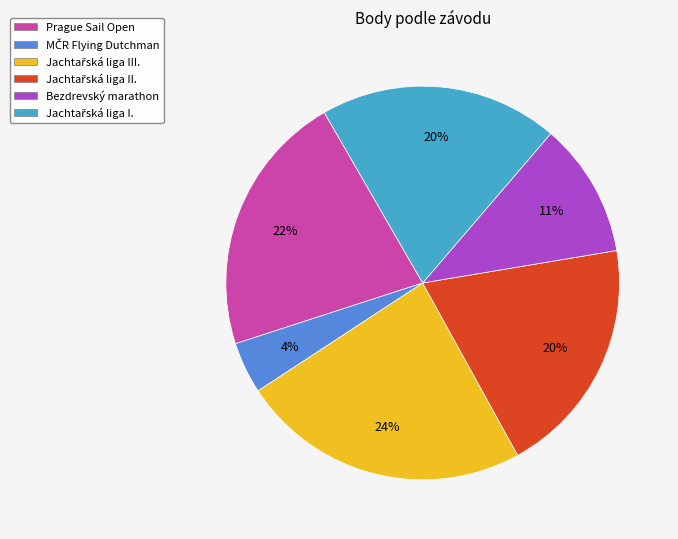

Does Prague Sail Open represent more than half of the total?

No